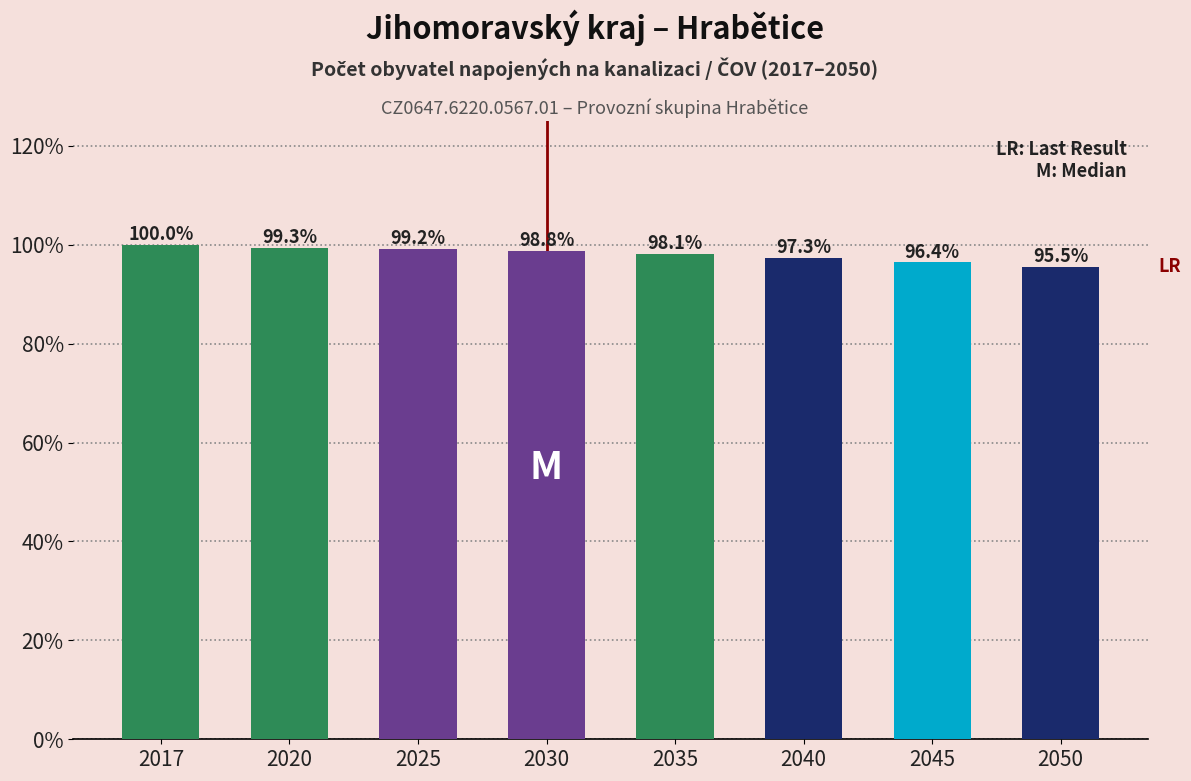

Reading left to right, transcribe all the data shown in this chart.

2017=100.0	2020=99.3	2025=99.2	2030=98.8	2035=98.1	2040=97.3	2045=96.4	2050=95.5